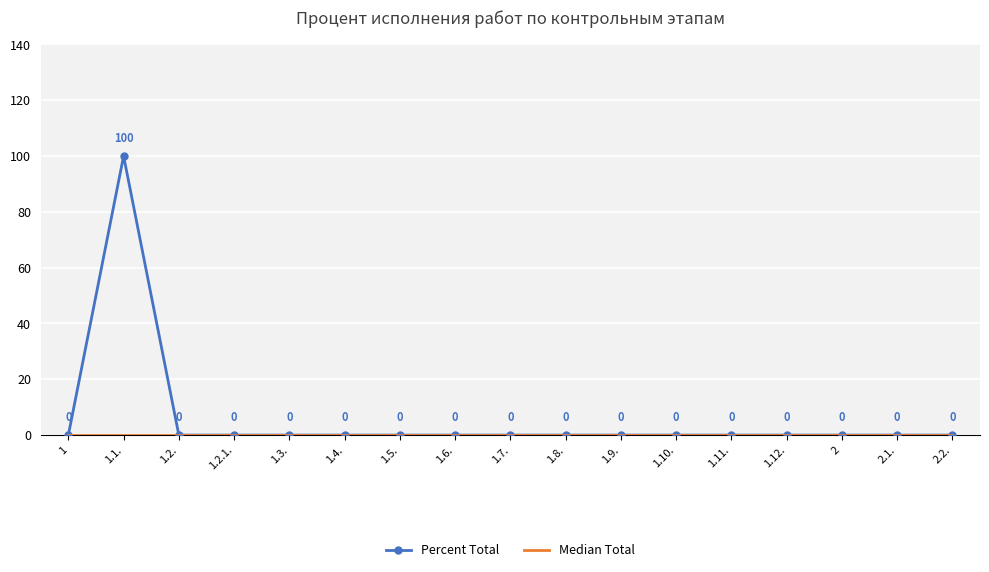

What is the maximum value shown in the chart?

100